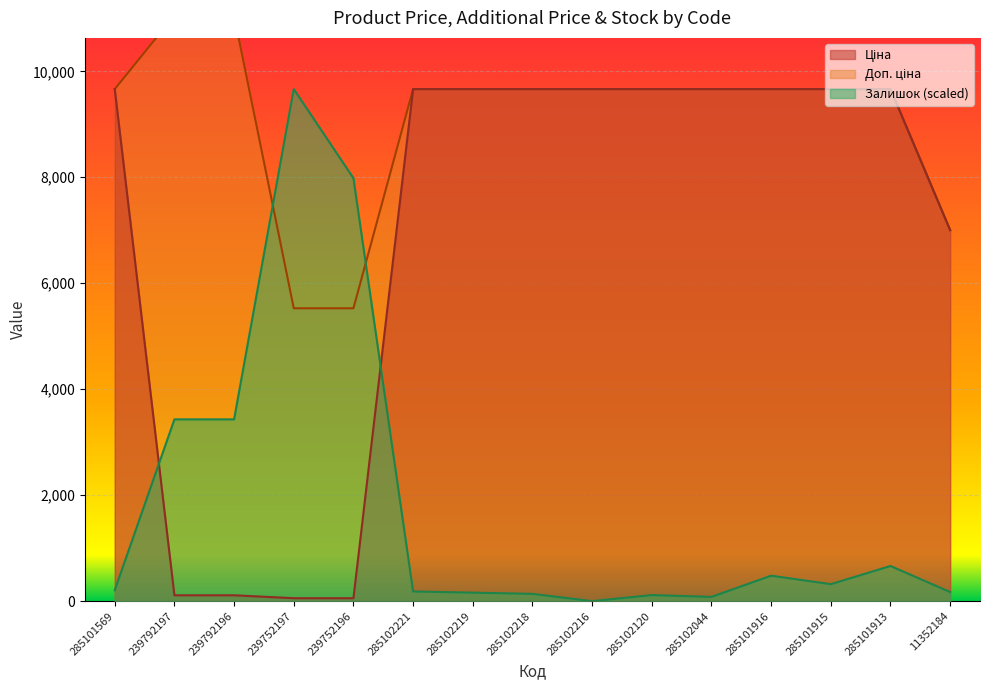

True or false: Доп. ціна has a value of 5528.0 at 239752196.

True